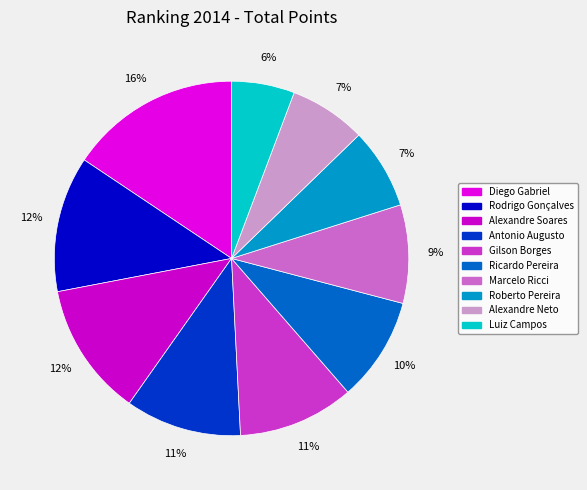

True or false: Marcelo Ricci accounts for 1% of the total.

False